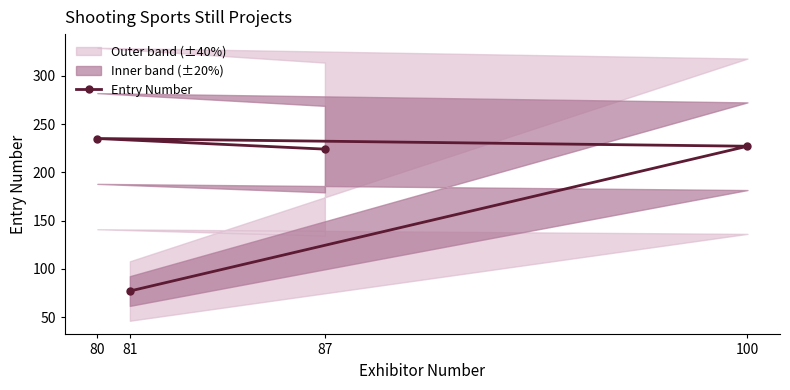

Reading right to left, list all the values displayed in this chart.

87=224	80=235	100=227	81=77